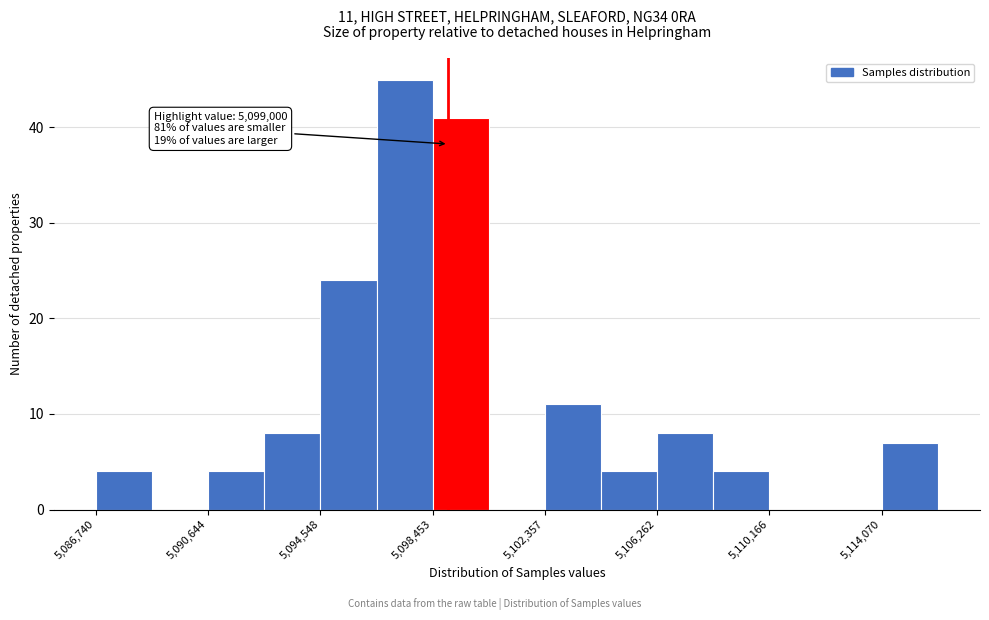

Around what value on the x-axis is the tallest bar? Give the approximate position of its centre, as read against the axis.

5097500